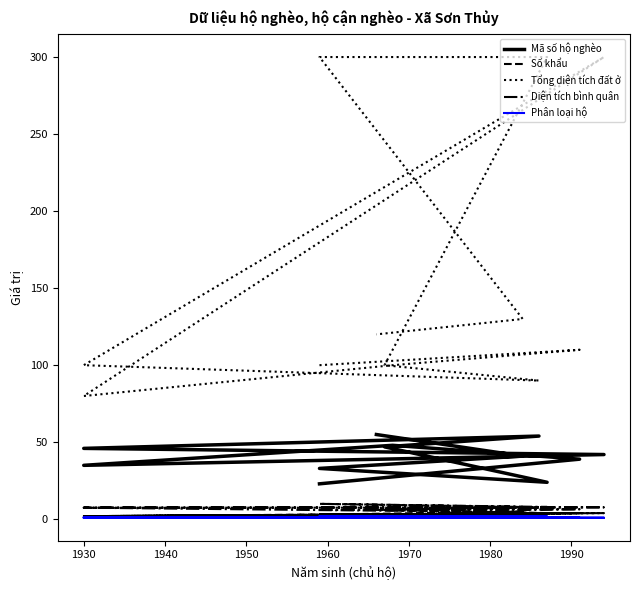

What is the label of the 4th point from the left?

1930